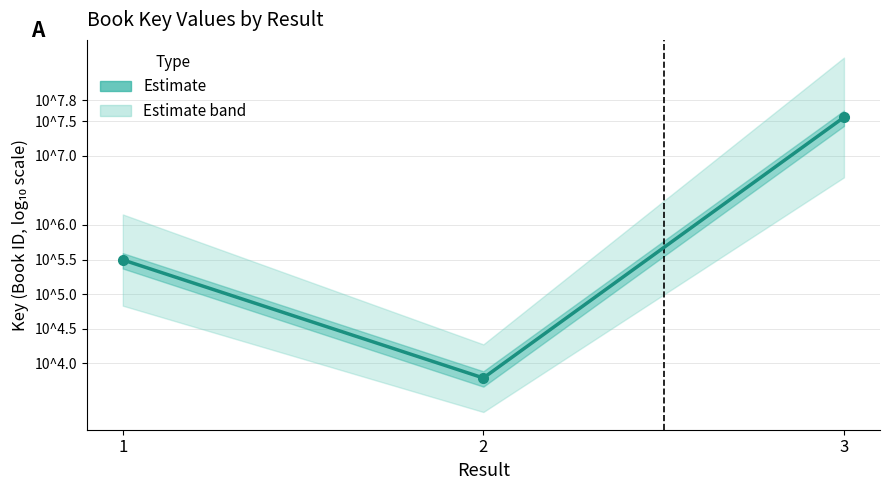

The chart shows a value of 12.7 at 3. True or false?

False